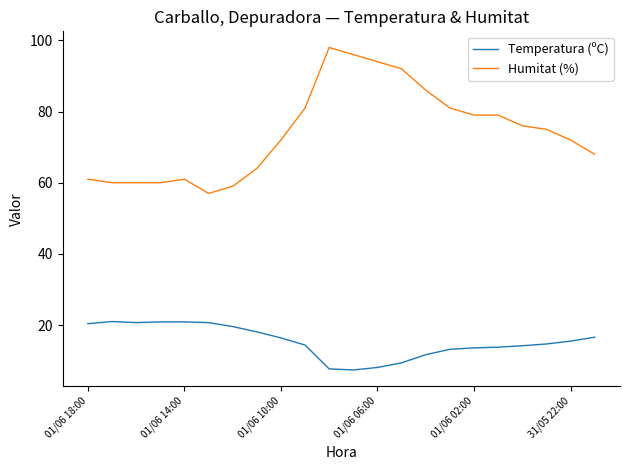

What is the minimum value for Humitat (%)?

57.0